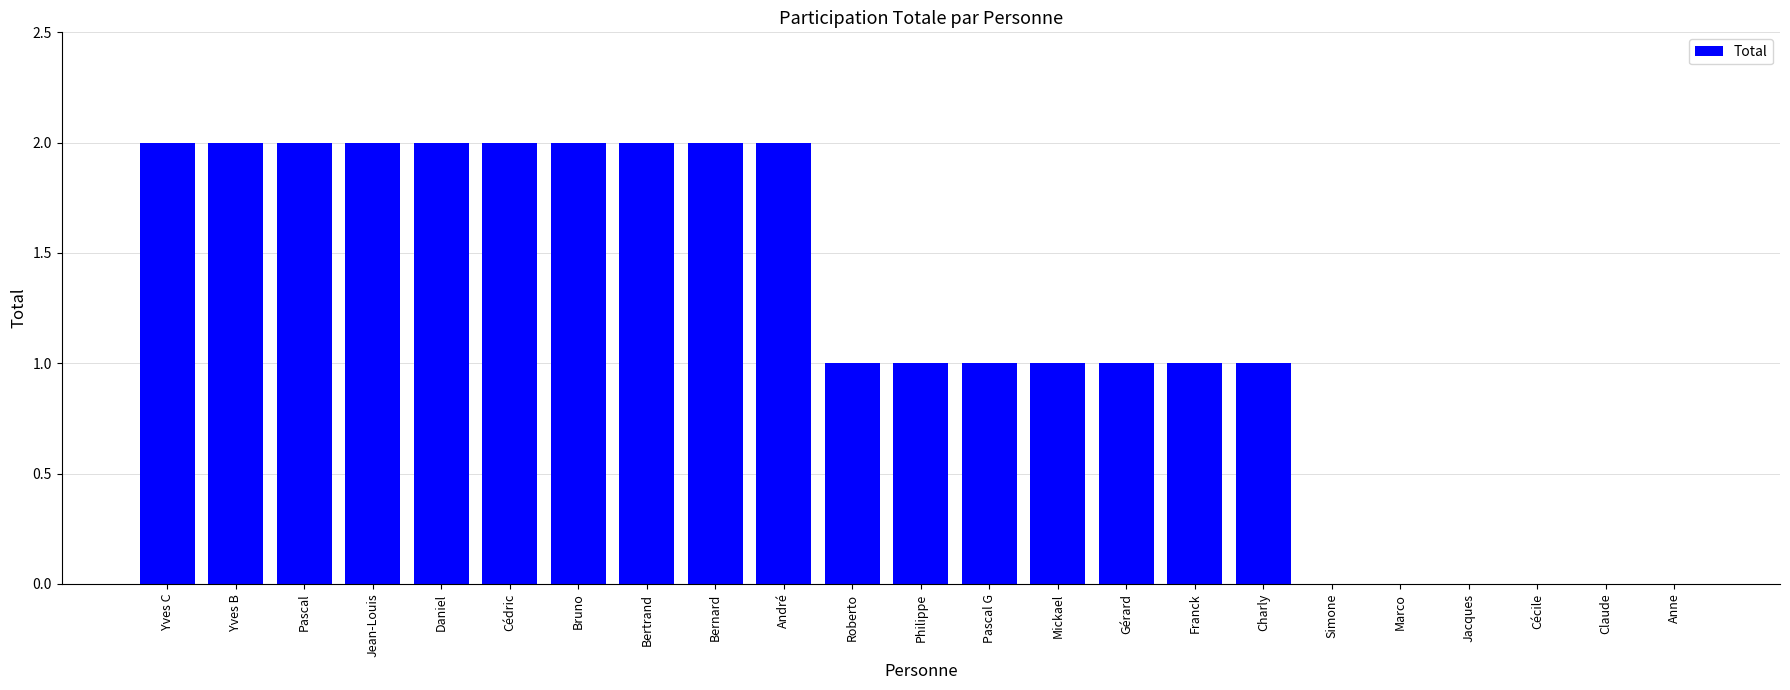

What is the ratio of the value at Pascal G to the value at Philippe?

1.0